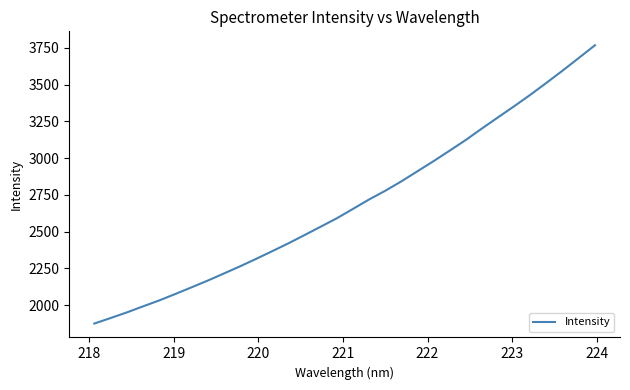

Count the number of values greater than 2653.

16